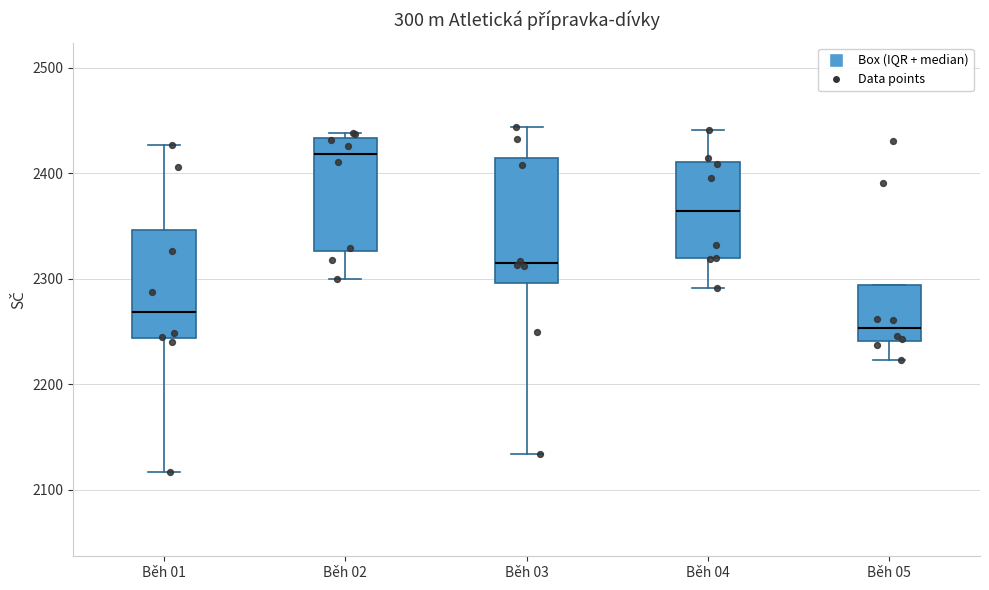

Where is the lower edge of the box for Běh 04 on the y-axis? The values are not printed on the chart, so give them approximately, as read against the axis.

2320